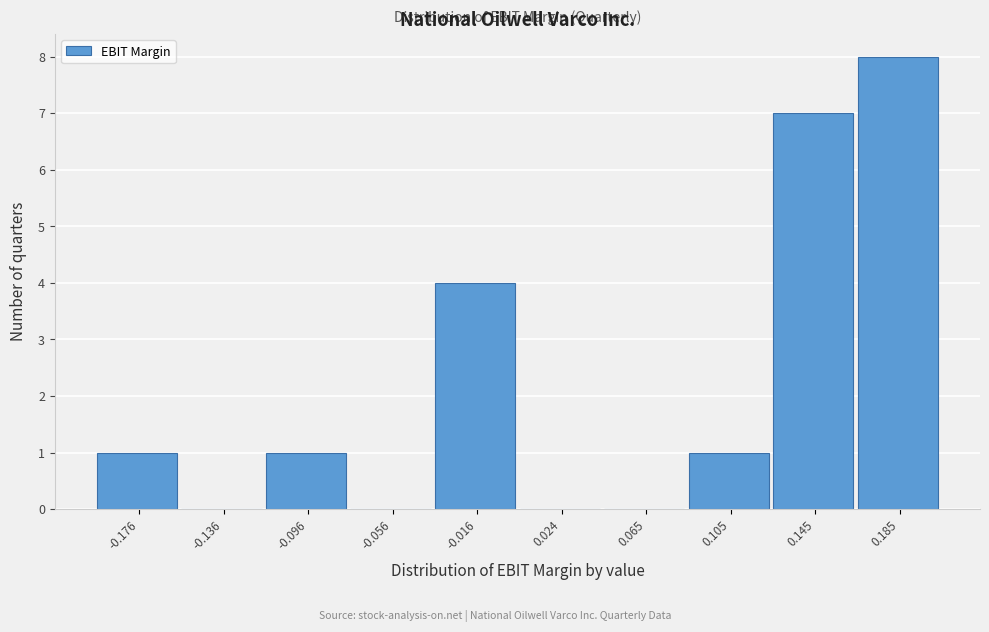

Reading left to right, list every bar in this chart as the range it spans on the x-axis followed by its height. Neither the bar edges nor the heights are printed on the chart, so give them approximately, as read against the axes.

-0.195 to -0.155: 1
-0.155 to -0.115: 0
-0.115 to -0.075: 1
-0.075 to -0.035: 0
-0.035 to 0.005: 4
0.005 to 0.045: 0
0.045 to 0.085: 0
0.085 to 0.125: 1
0.125 to 0.165: 7
0.165 to 0.205: 8